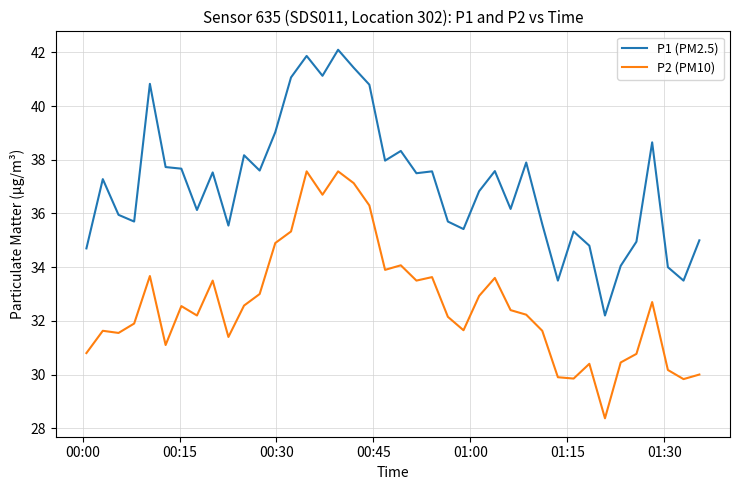

What is the minimum value for P2 (PM10)?

28.4